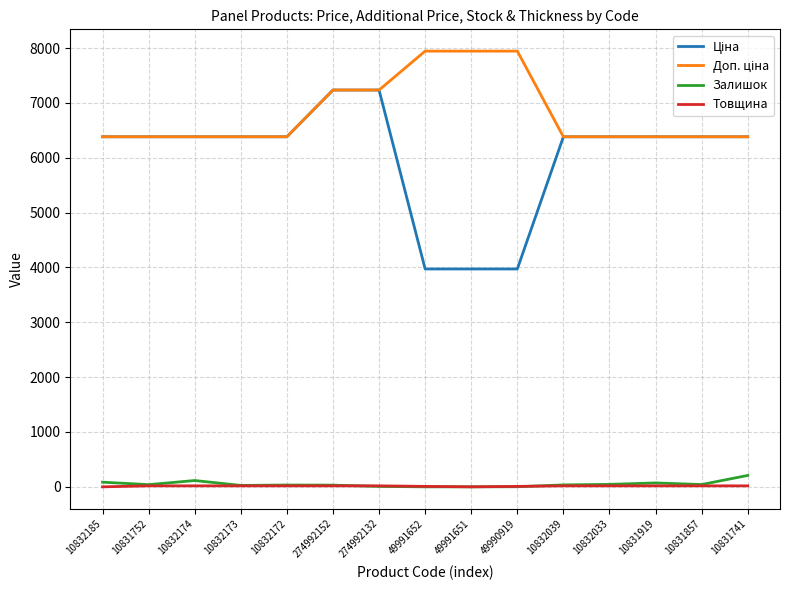

The Товщина series shows 18.0 at 10831919. True or false?

True